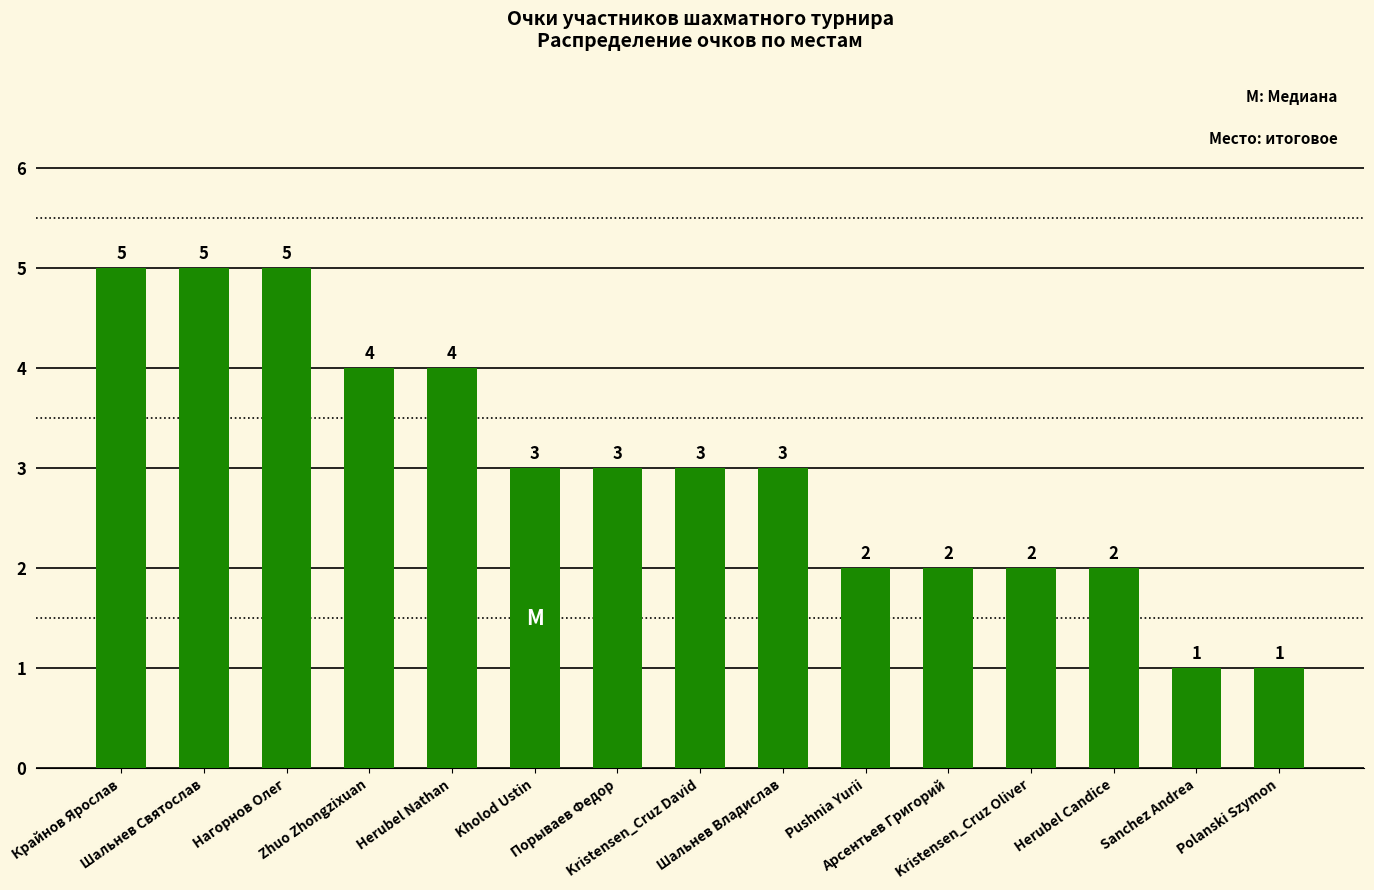

What value does the data have at Sanchez Andrea?

1